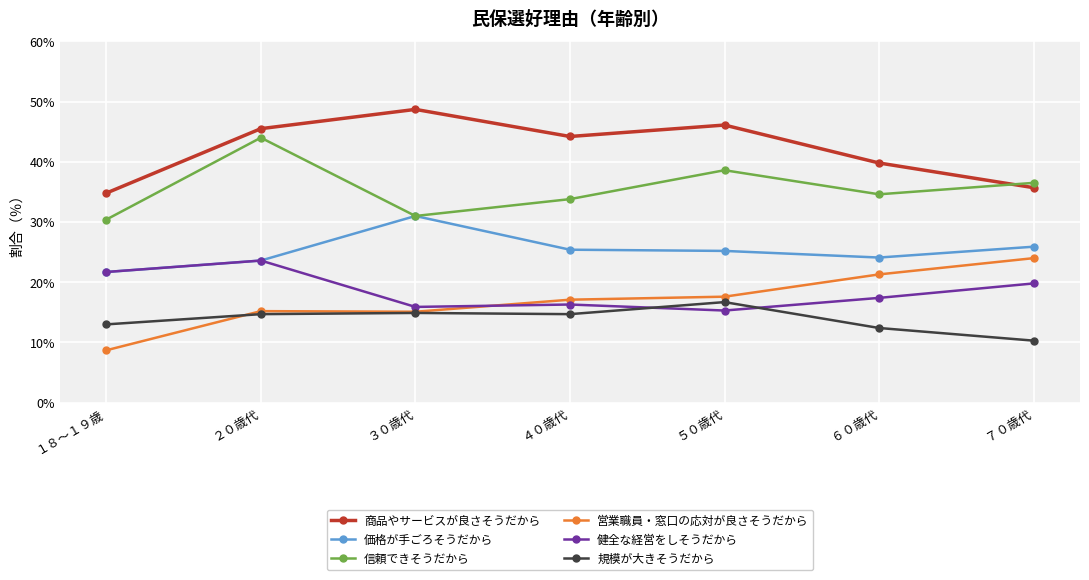

What is the total value across all series at ６０歳代?

149.6